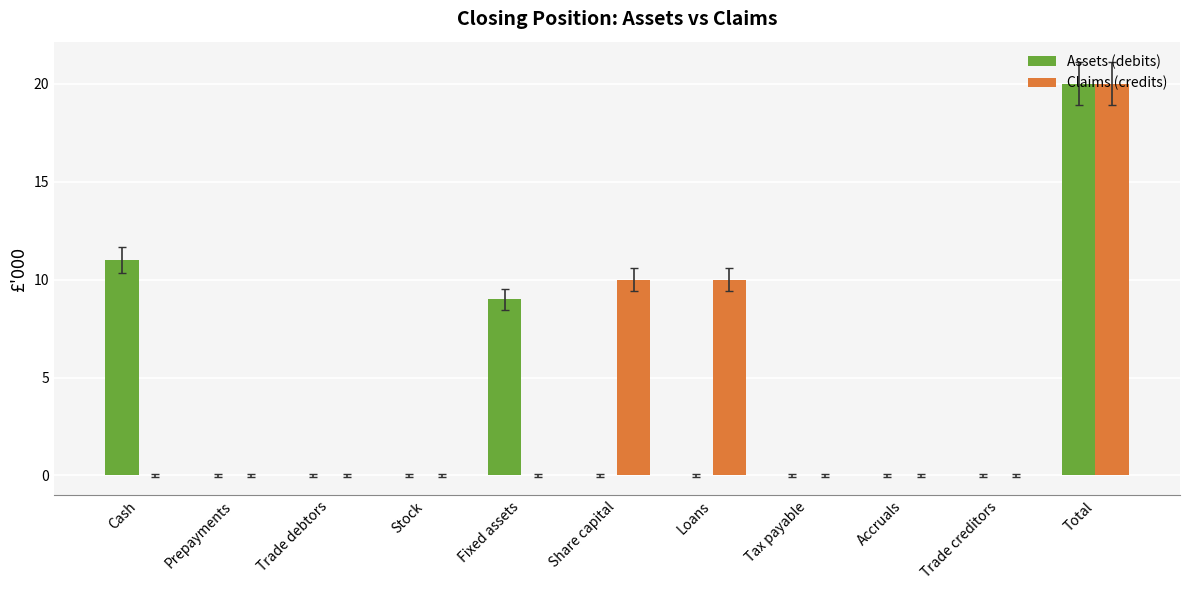

Read the Assets (debits) value at Fixed assets, to the nearest 5.

10